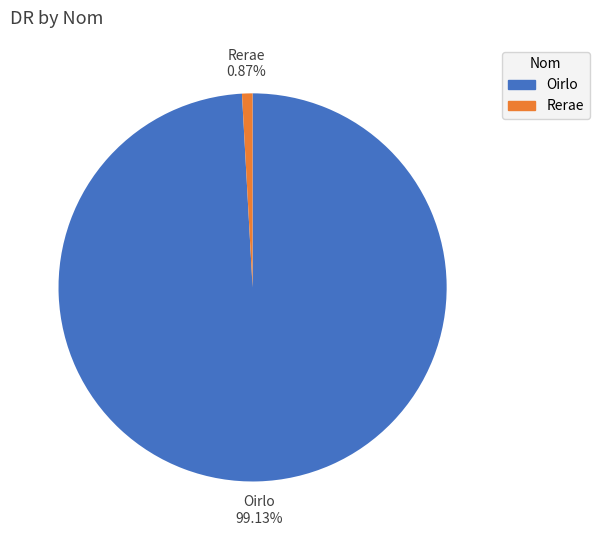

The Rerae slice represents 1% of the pie. True or false?

True